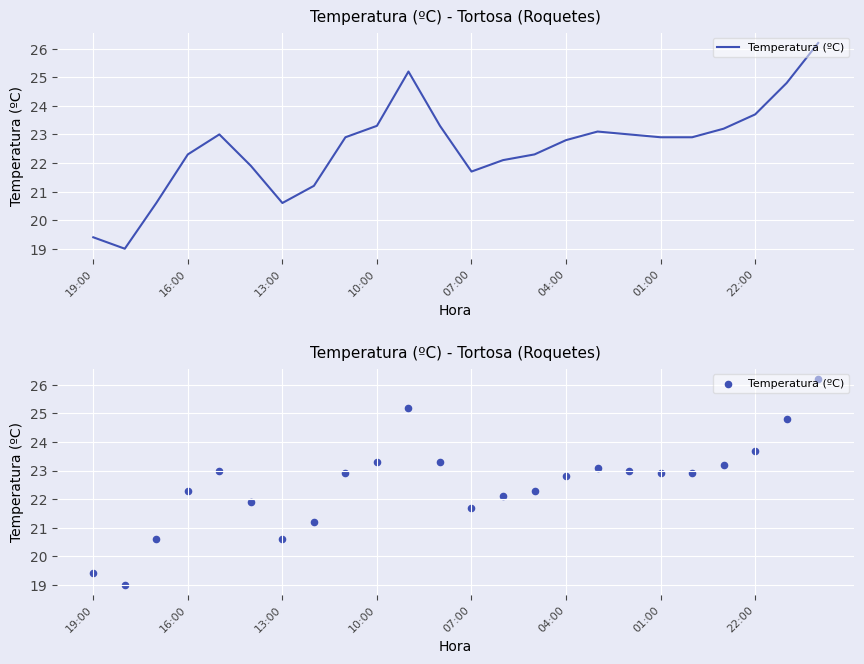

Which has a higher value, 11 or 16:00?

11